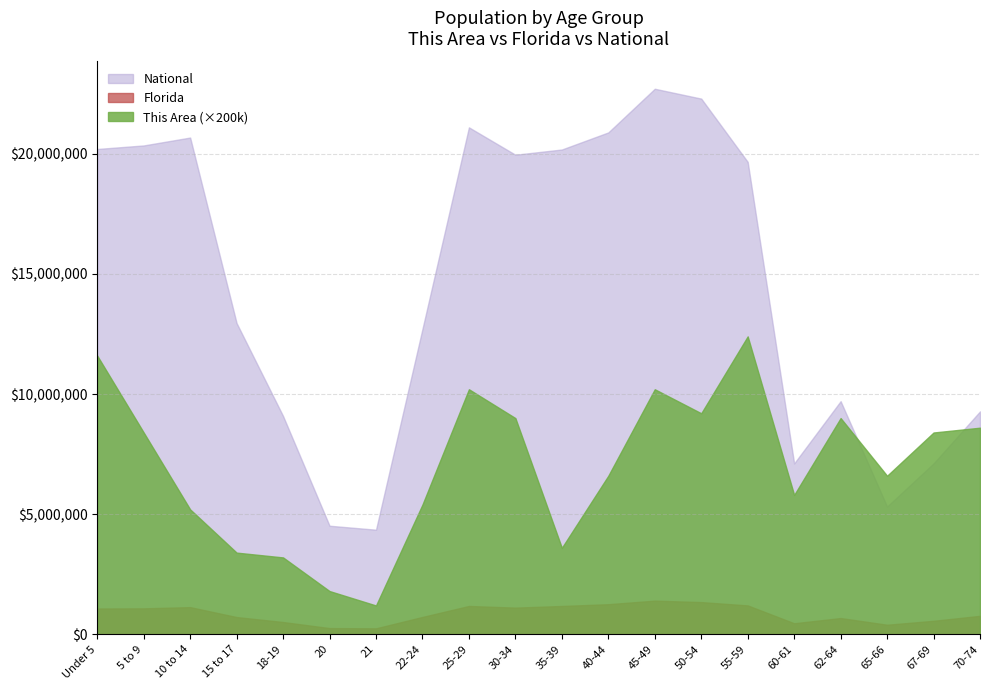

The value of This Area at 35-39 is 18. True or false?

True